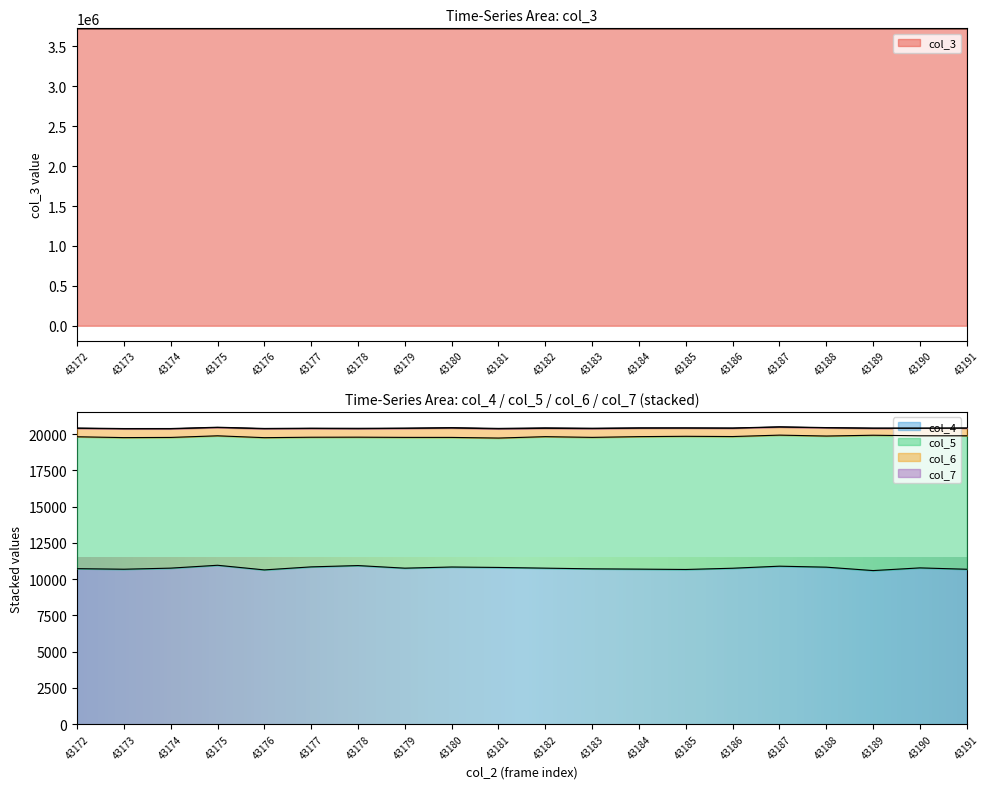

Which series has the largest range (max minus min)?

col_5